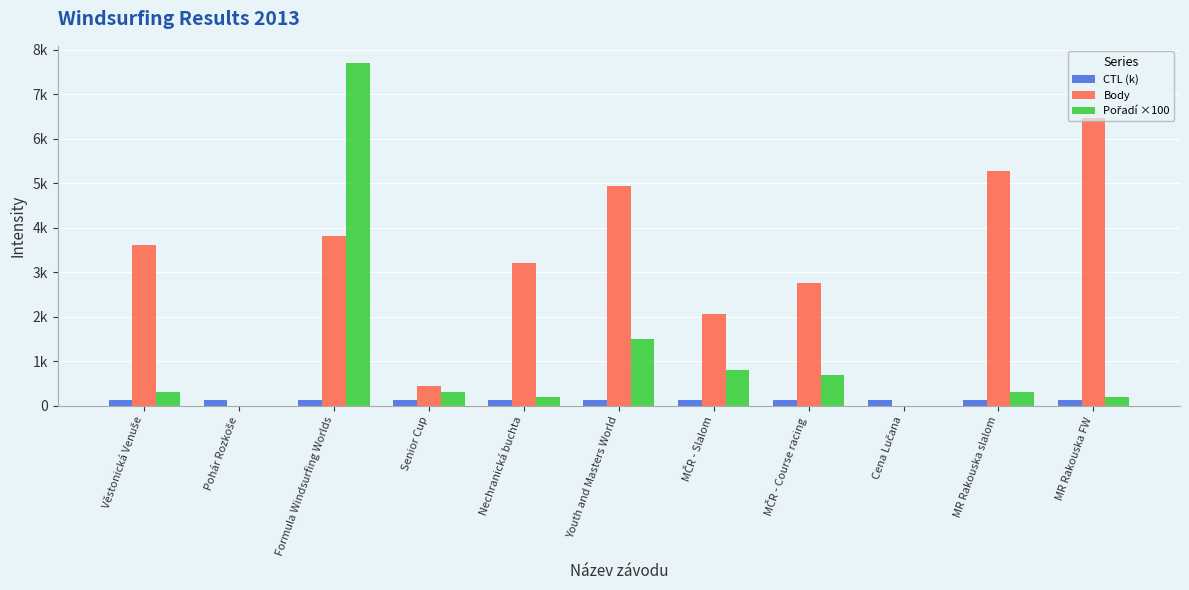

Are the bars horizontal?

No